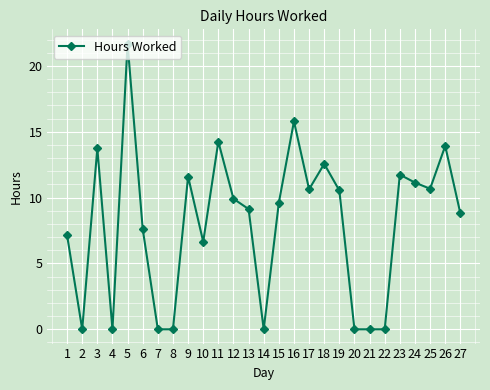

At which label is the value closest to 10?

12